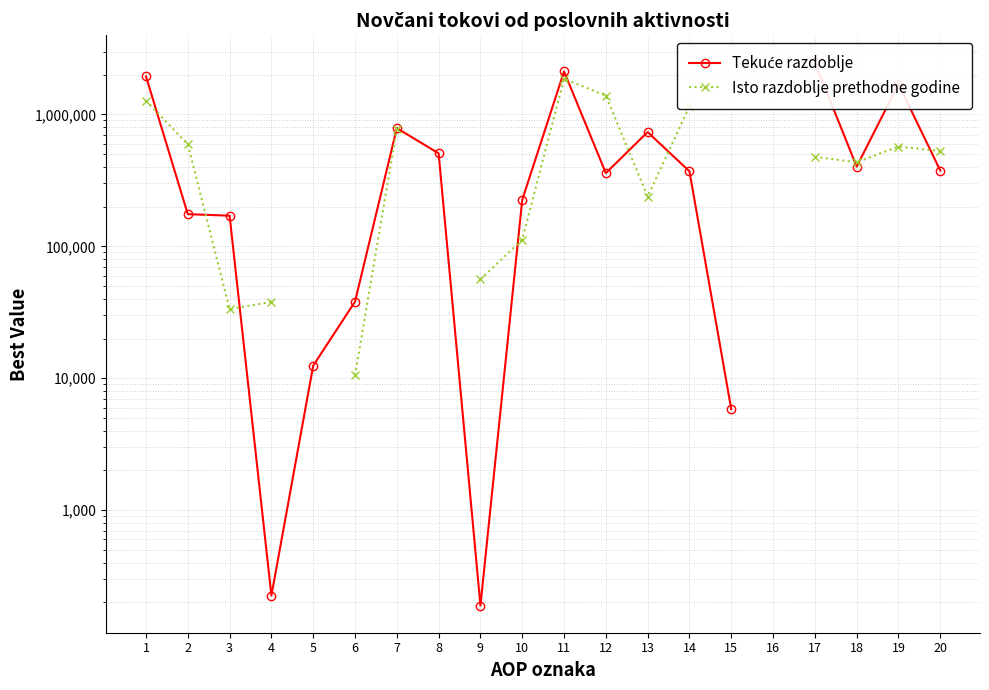

Between which two adjacent categories do Isto razdoblje prethodne godine and Tekuće razdoblje first intersect?

1 and 2